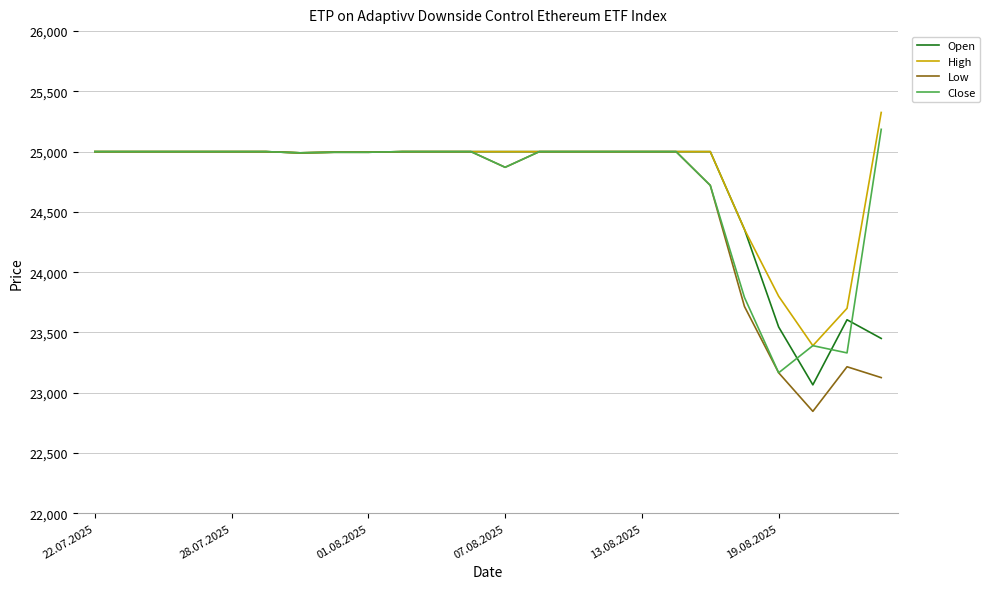

What is the minimum value for Close?

23165